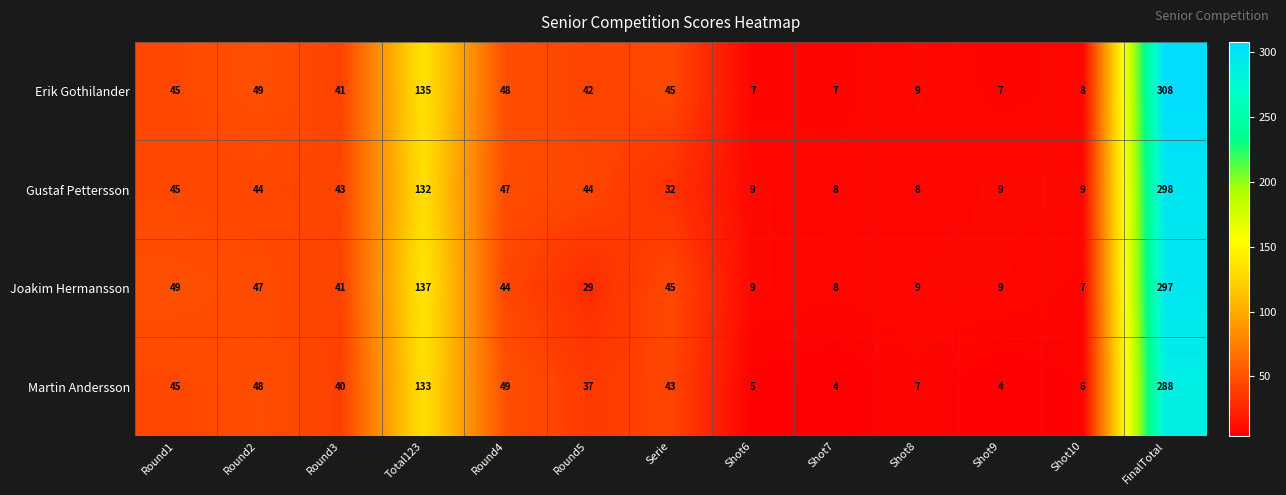

What is the spread (max minus min) of values at FinalTotal?

20